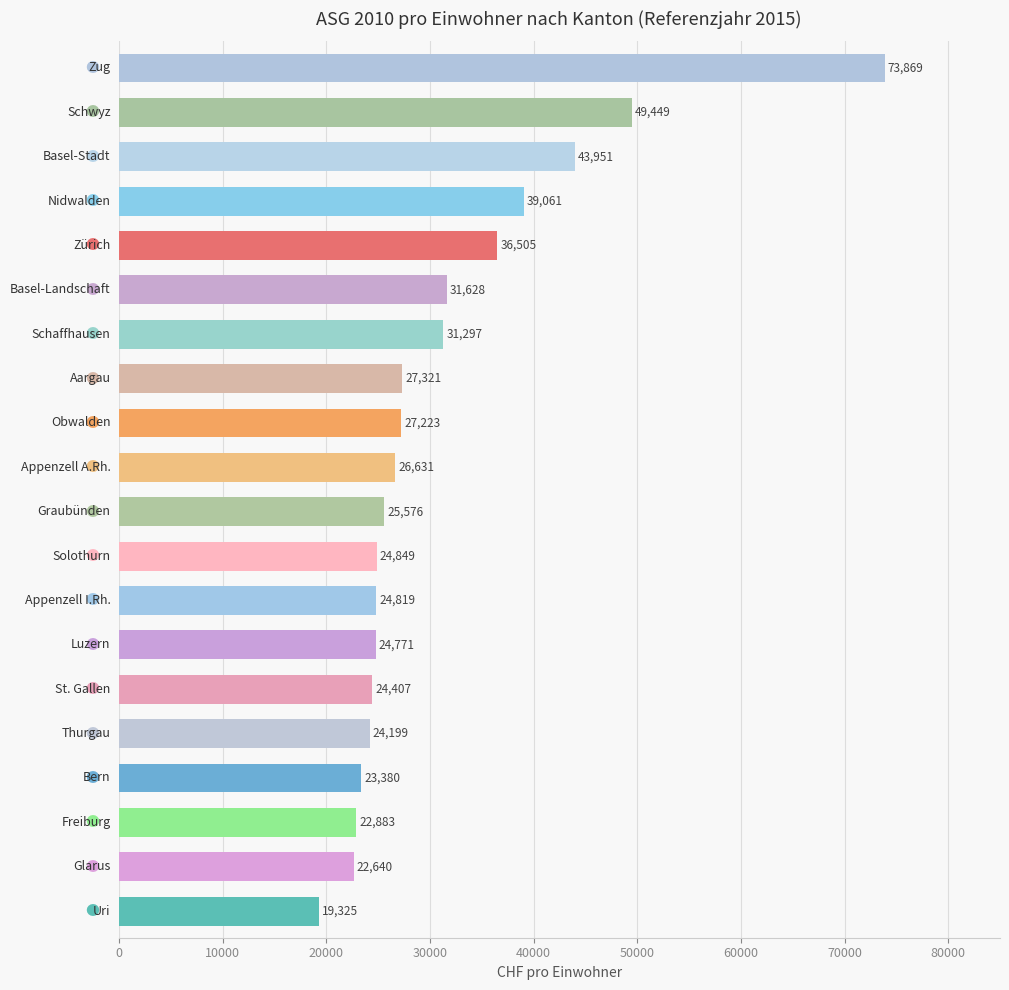

What is the smallest value displayed?

19325.4